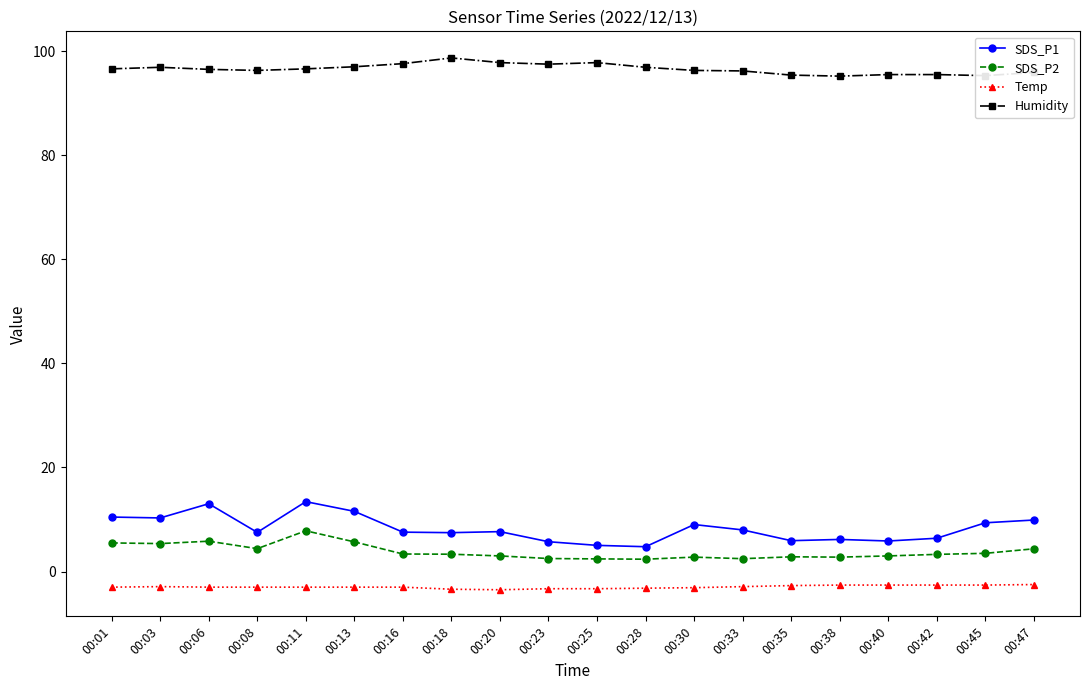

What is the minimum value for Humidity?

95.2